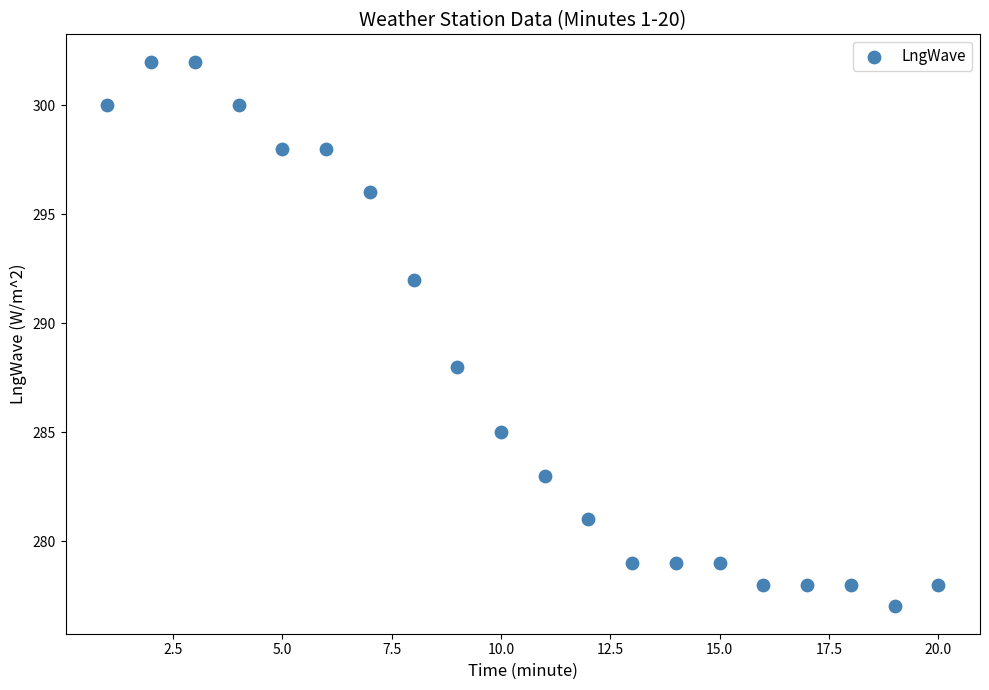

What is the range of X values (max minus min)?

19